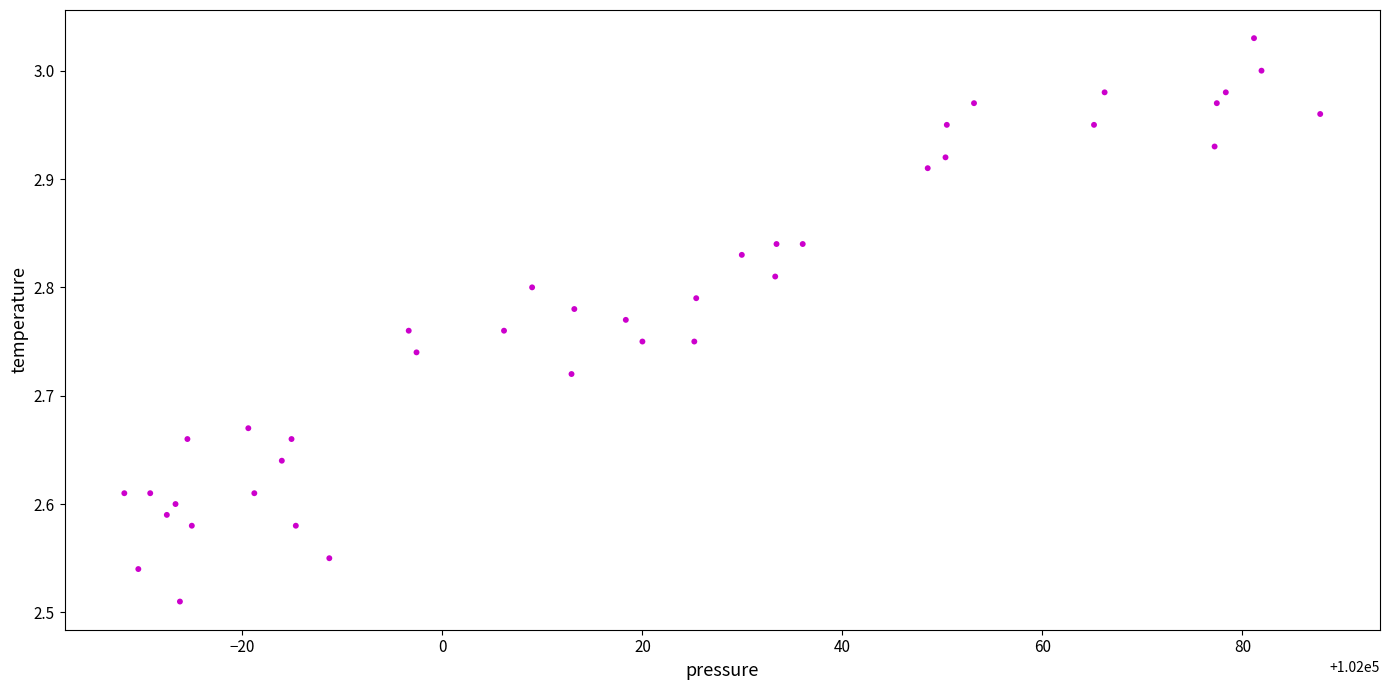

What is the range of Y values (max minus min)?

0.5